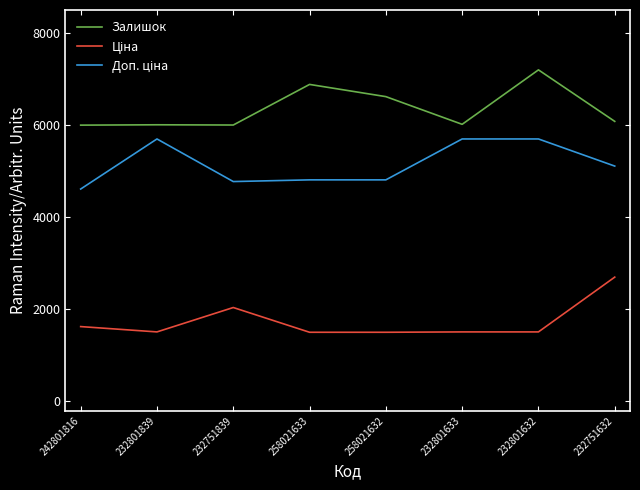

What is the total value across all series at 232801839?

13218.1